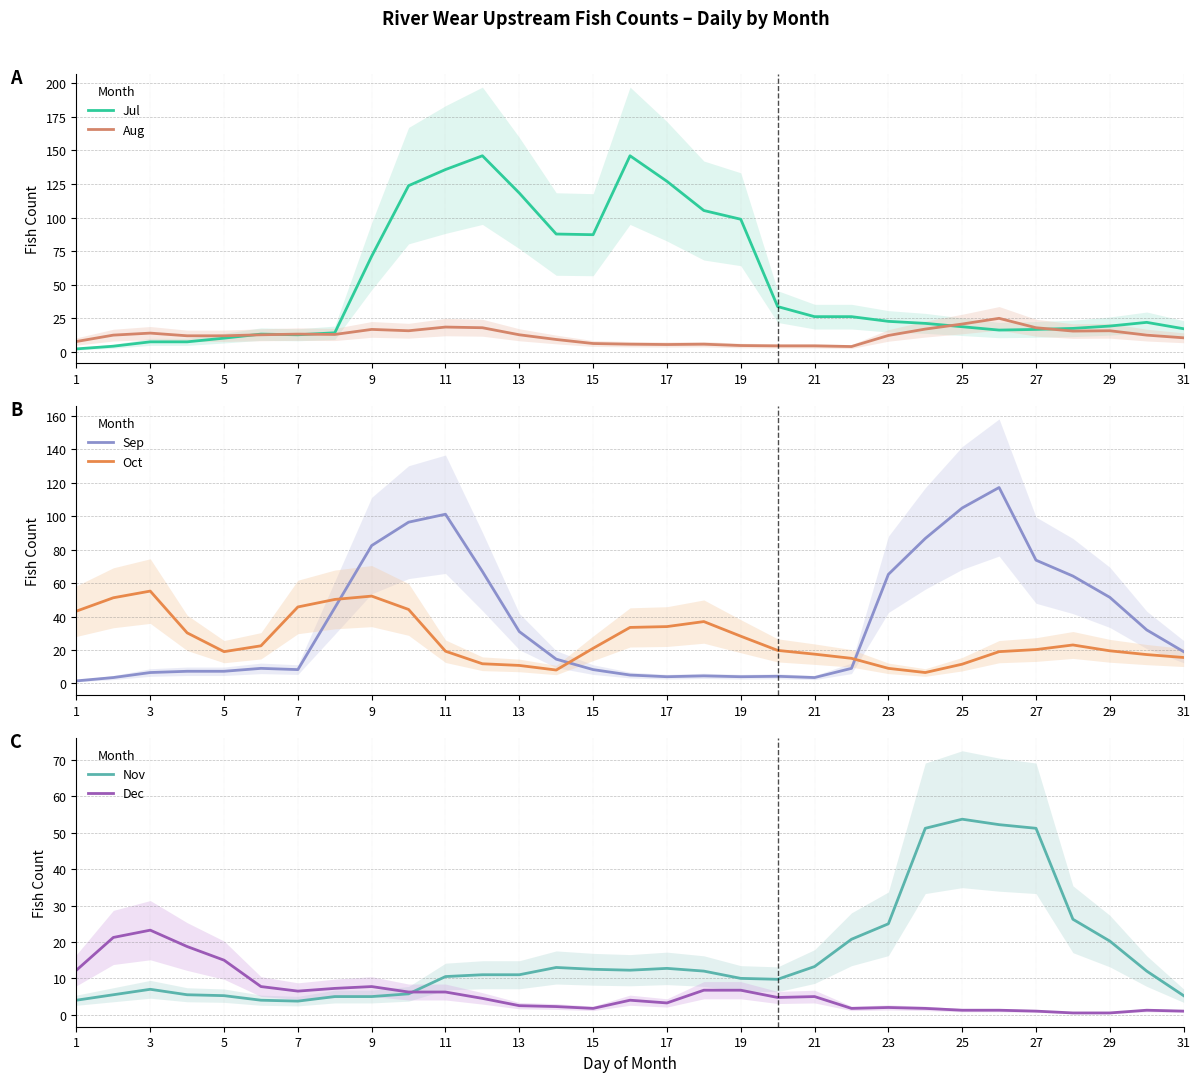

Which series has the largest total across all categories?

Jul